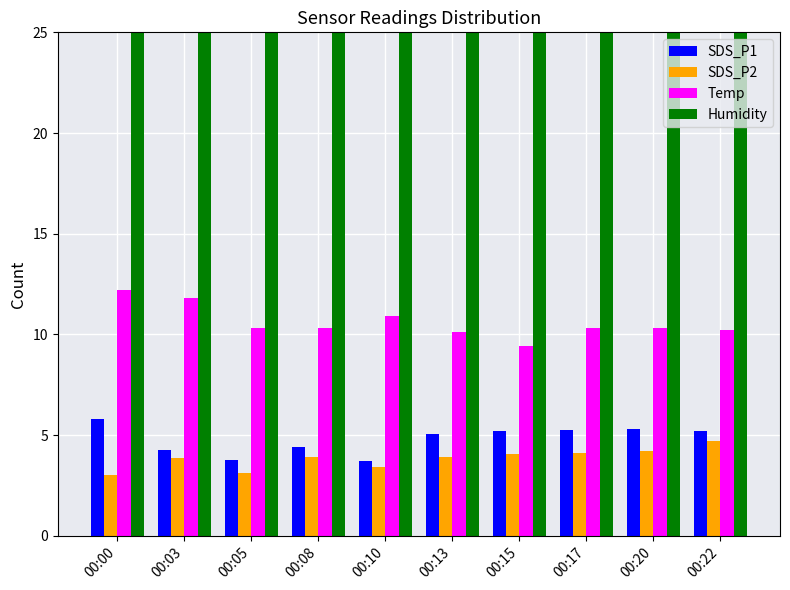

Which series has the widest spread of values?

Temp